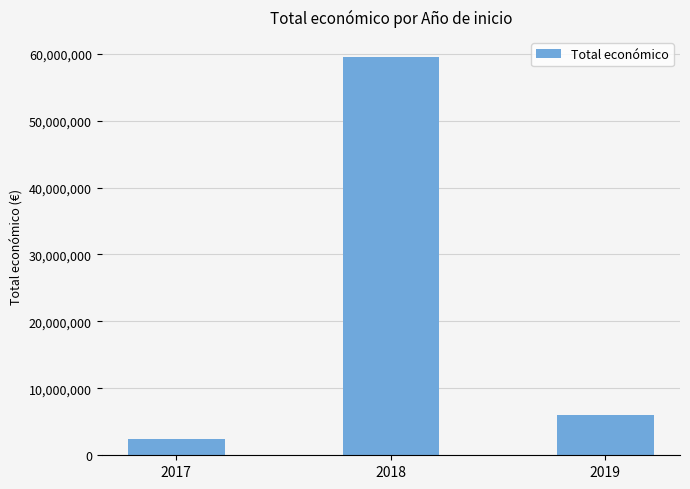

Approximately how many times larger is the value at 2019 compared to 2017?

2.5